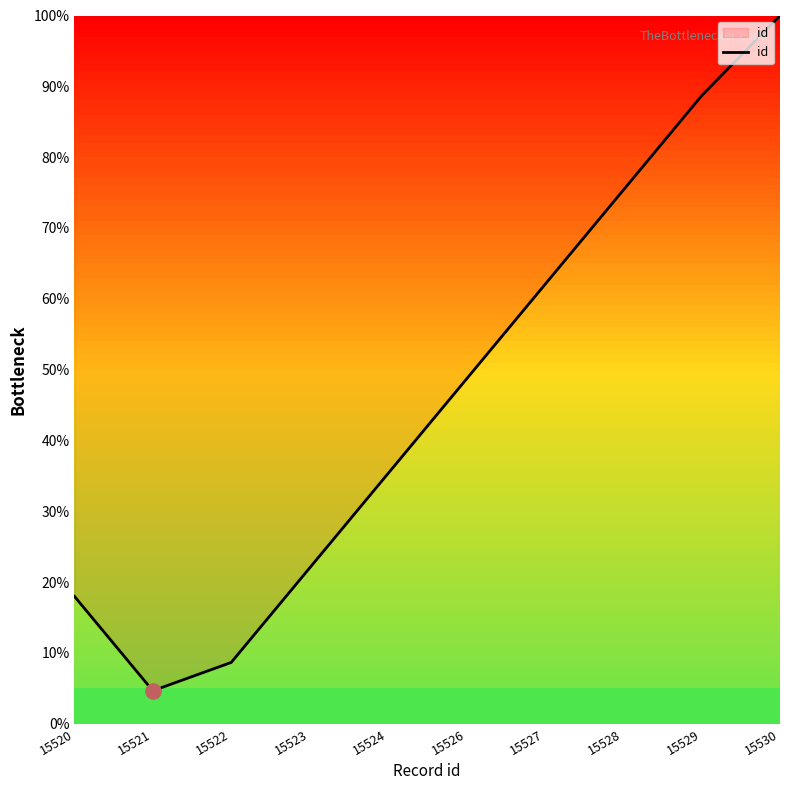

Which has a higher value, 15530 or 15523?

15530